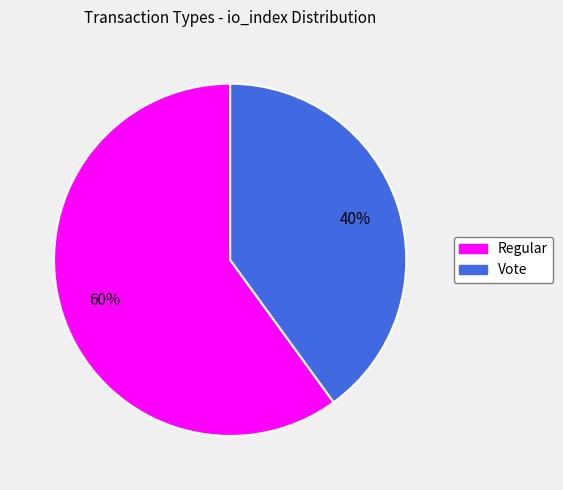

How many segments does this pie chart have?

2